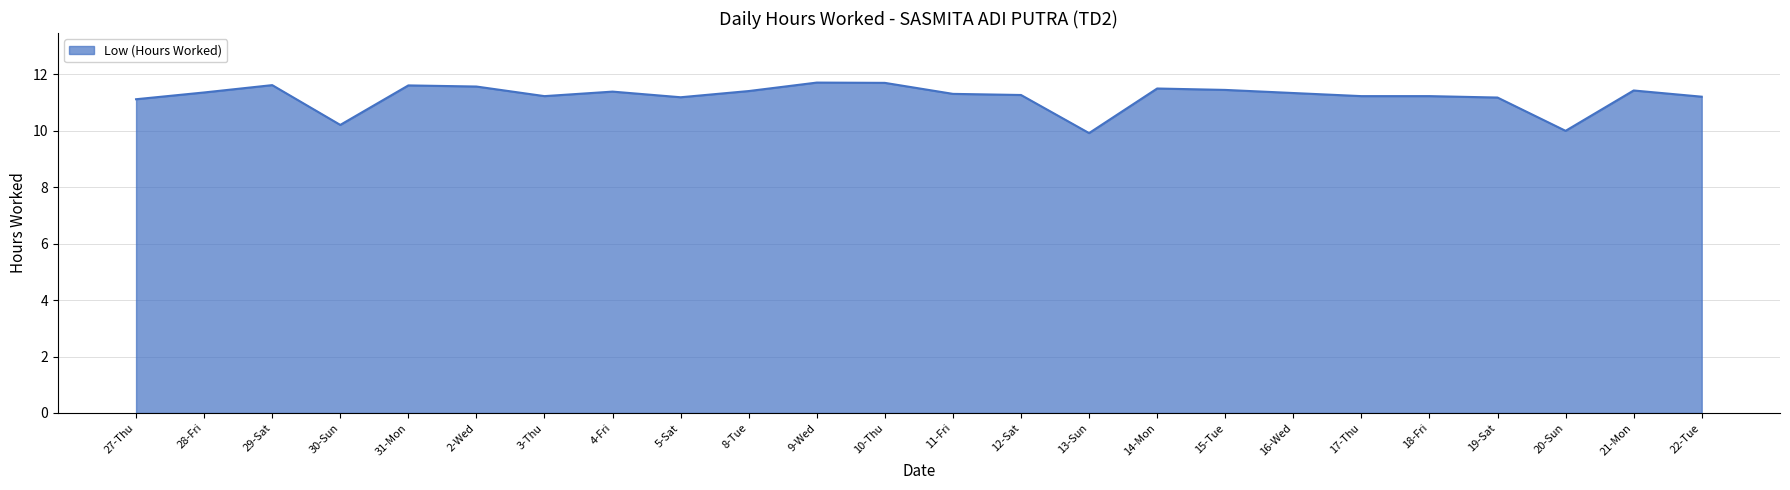

Approximately how many times larger is the value at 21-Mon compared to 17-Thu?

1.0